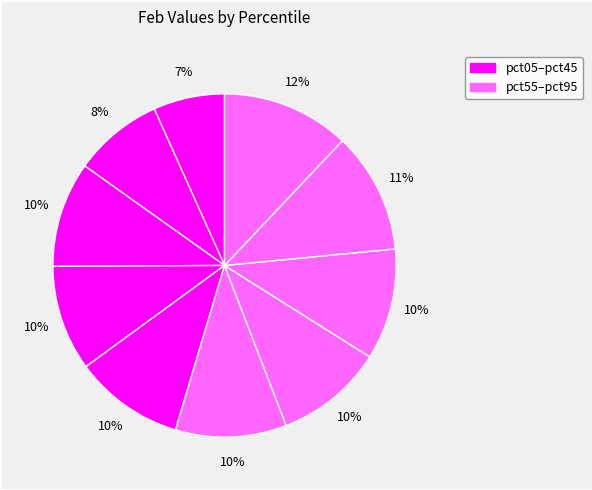

What is the smallest slice in the pie chart?

pct05